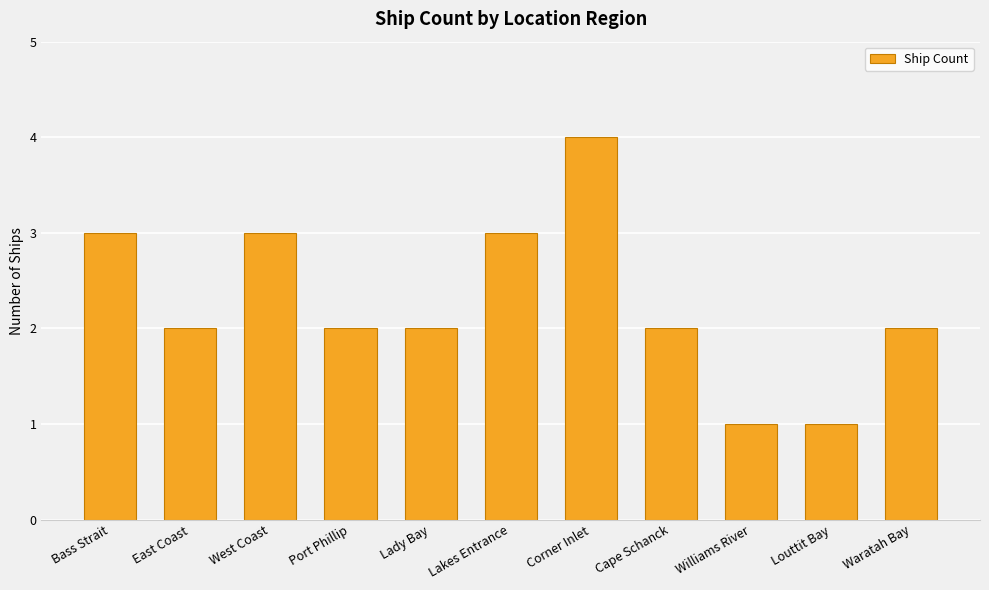

True or false: the data shows 2 at Lady Bay.

True